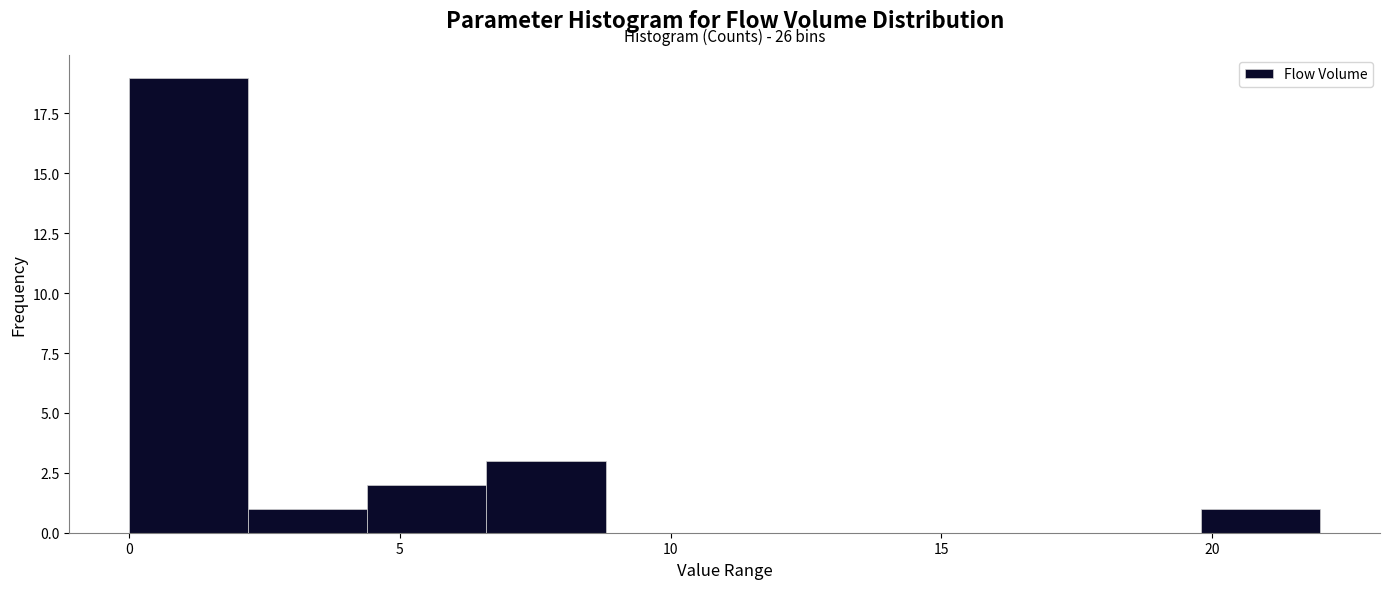

Over which range of the x-axis is the bar tallest?

0.0 to 2.2